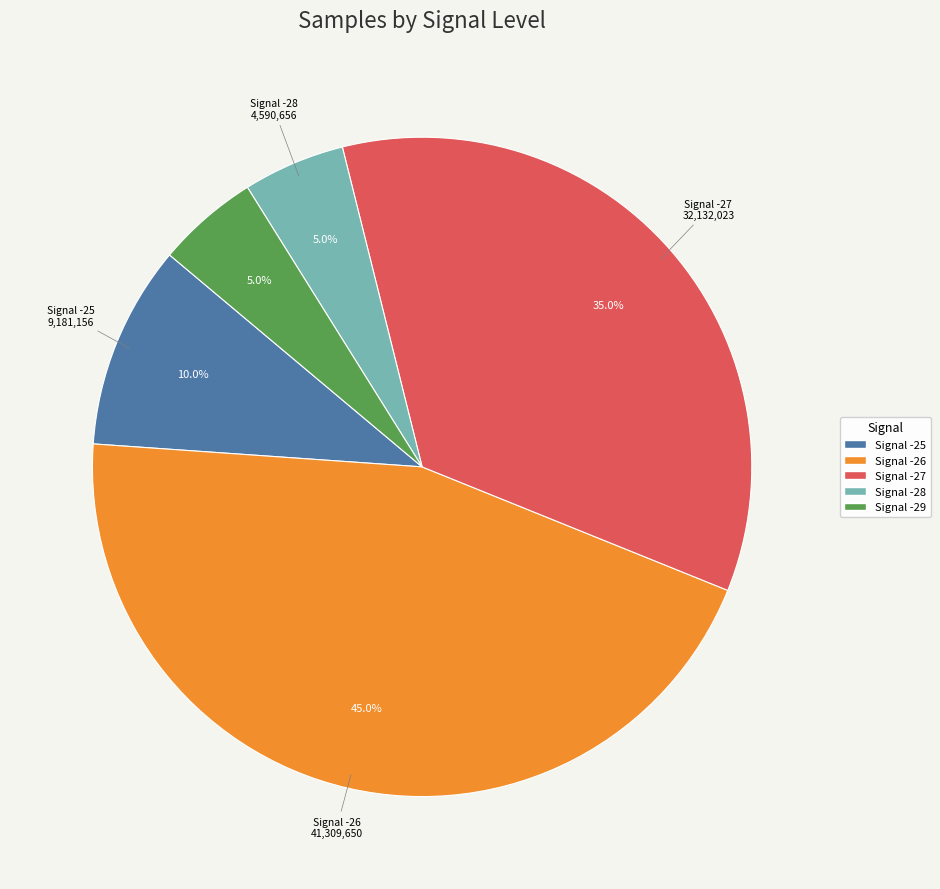

Is there any slice that represents more than half of the pie?

No